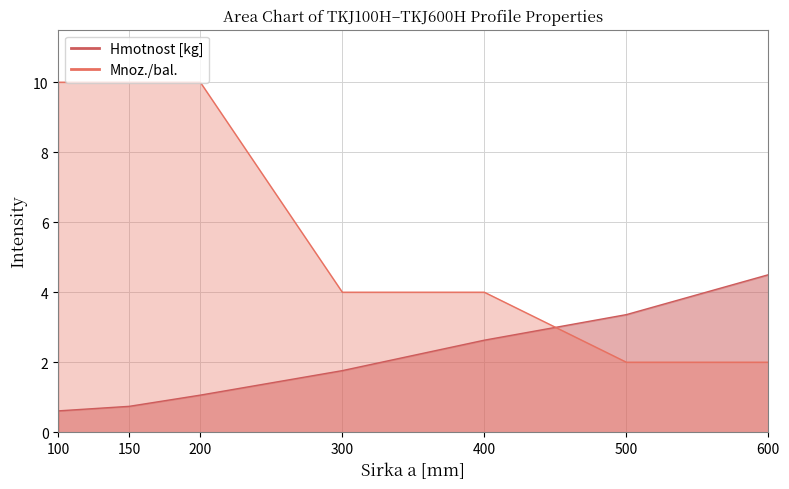

At which category does the chart reach its minimum across all series?

100